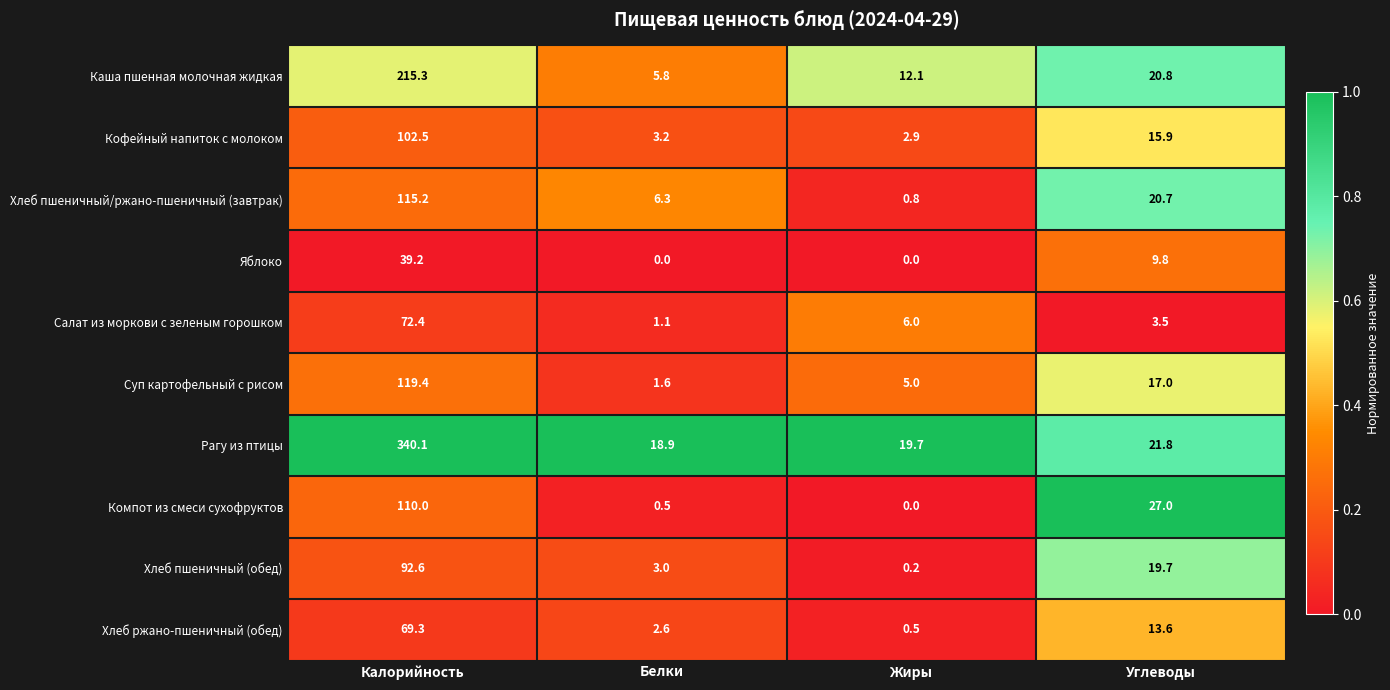

How many categories are shown in the chart?

4